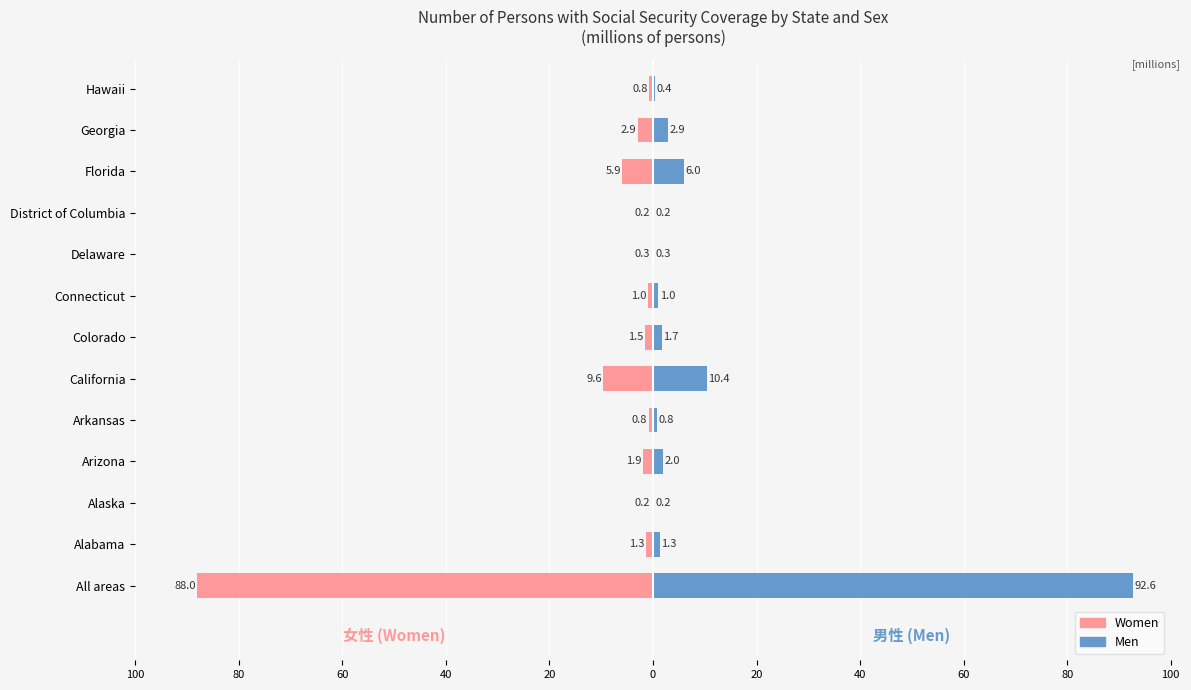

List the series in order of their overall mean, lowest first.

Women, Men